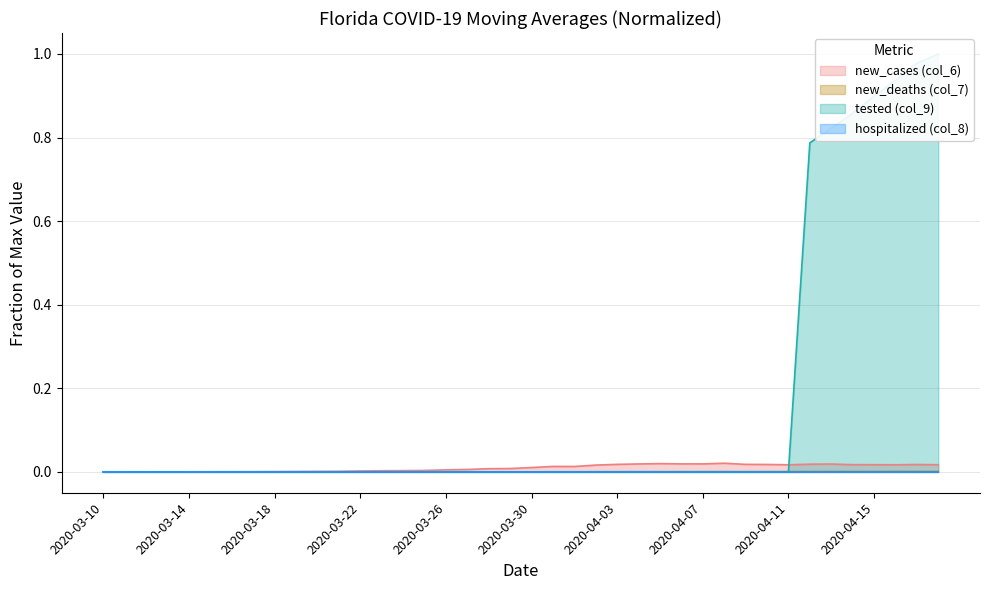

True or false: new_cases (col_6) and new_deaths (col_7) cross at least once.

False